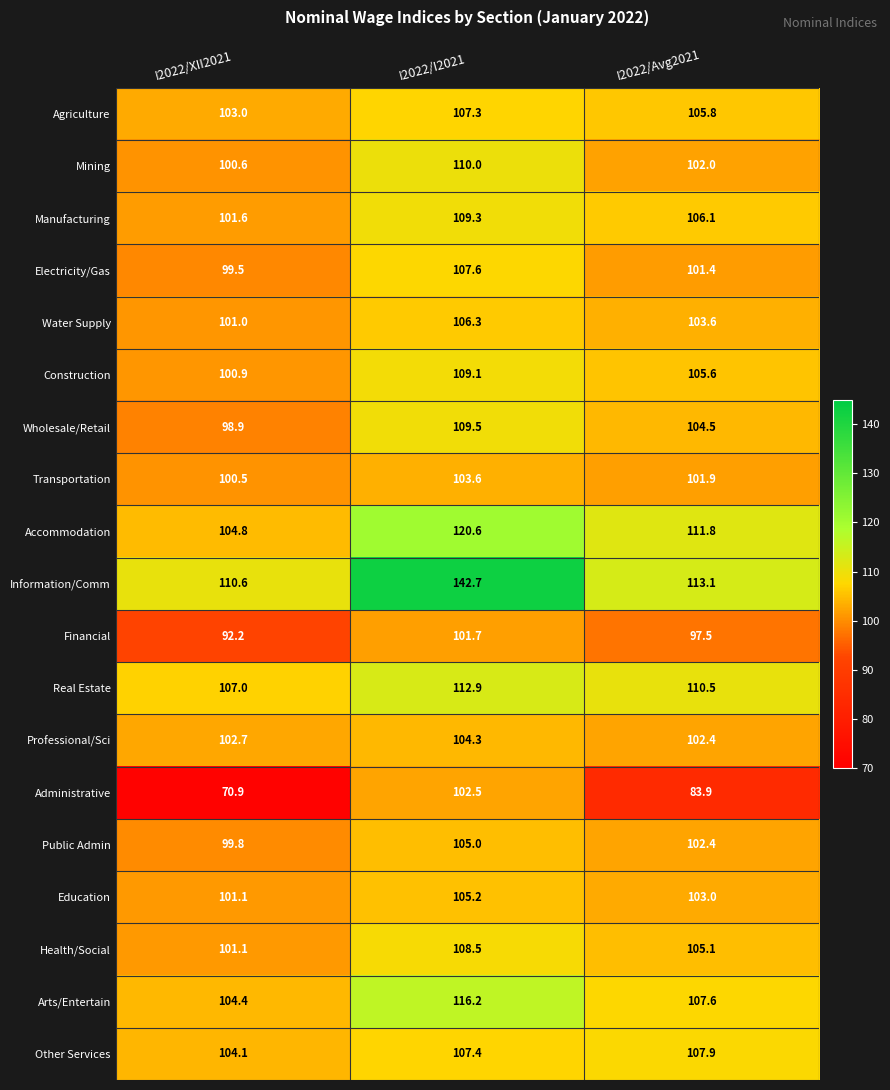

List the series in order of their peak value, lowest first.

Financial, Administrative, Transportation, Professional/Sci, Public Admin, Education, Water Supply, Agriculture, Electricity/Gas, Other Services, Health/Social, Construction, Manufacturing, Wholesale/Retail, Mining, Real Estate, Arts/Entertain, Accommodation, Information/Comm